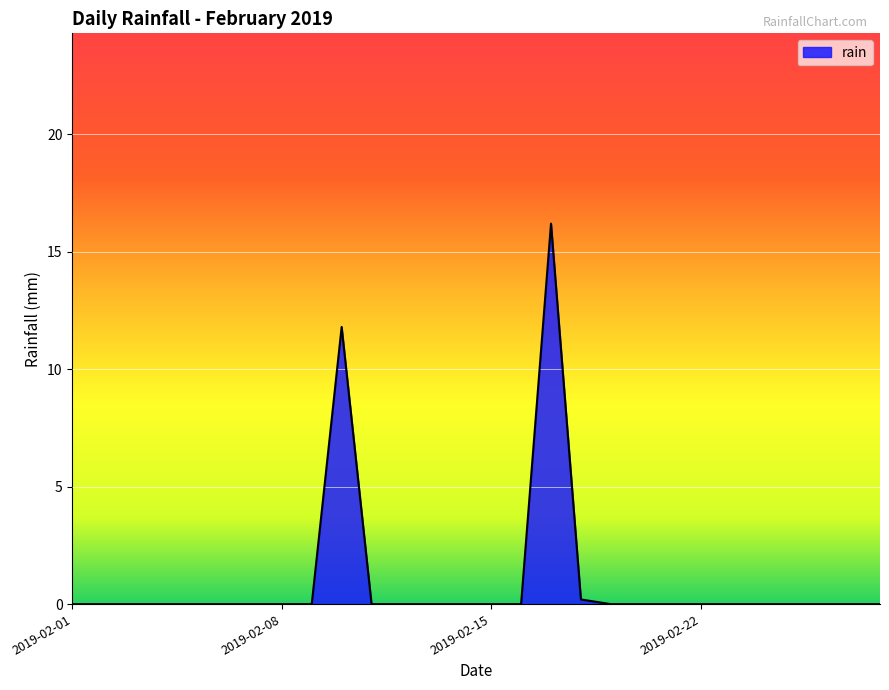

What is the maximum value shown in the chart?

16.2